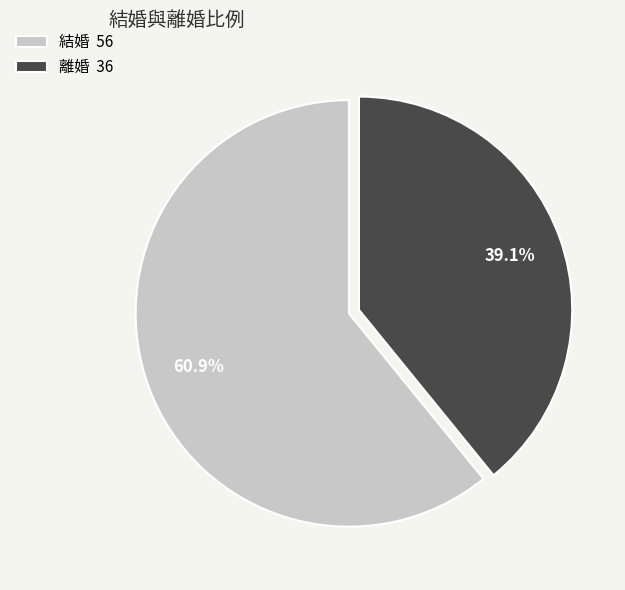

To the nearest percent, what percentage of the pie is 結婚?

61%